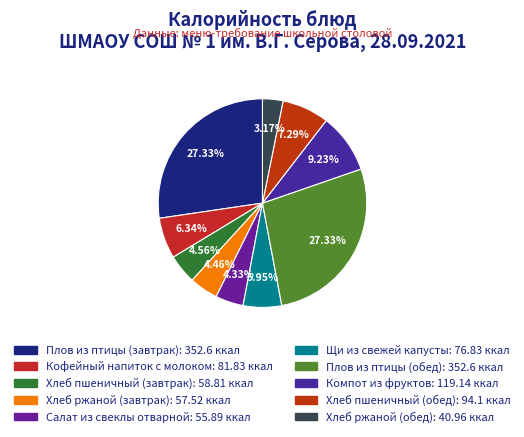

How many segments does this pie chart have?

10